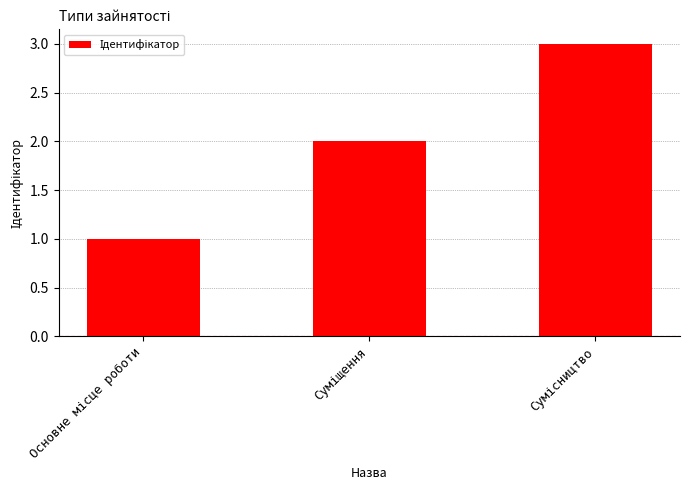

What is the smallest value displayed?

1